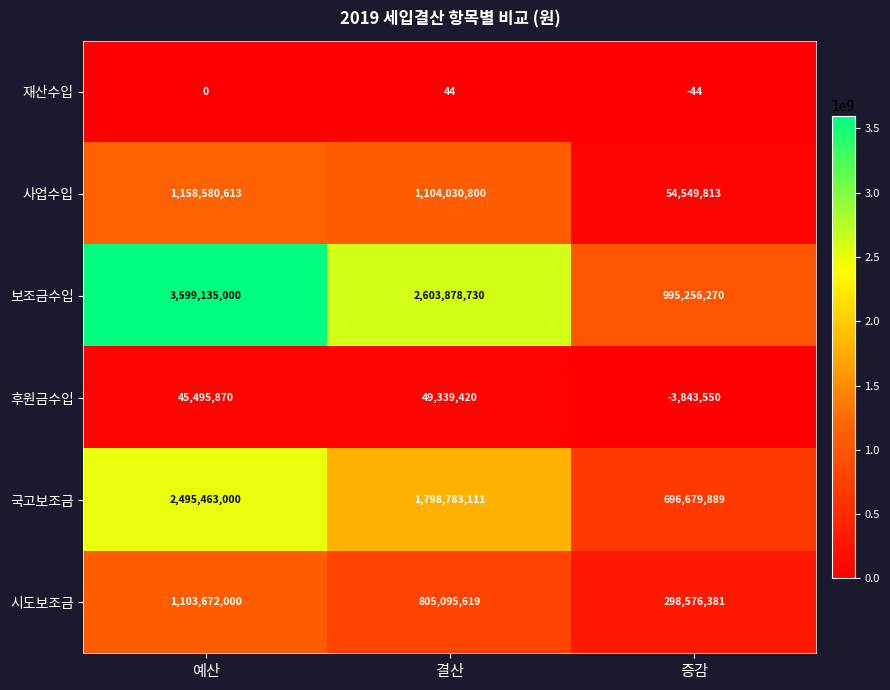

Which category has the highest value across all series?

예산